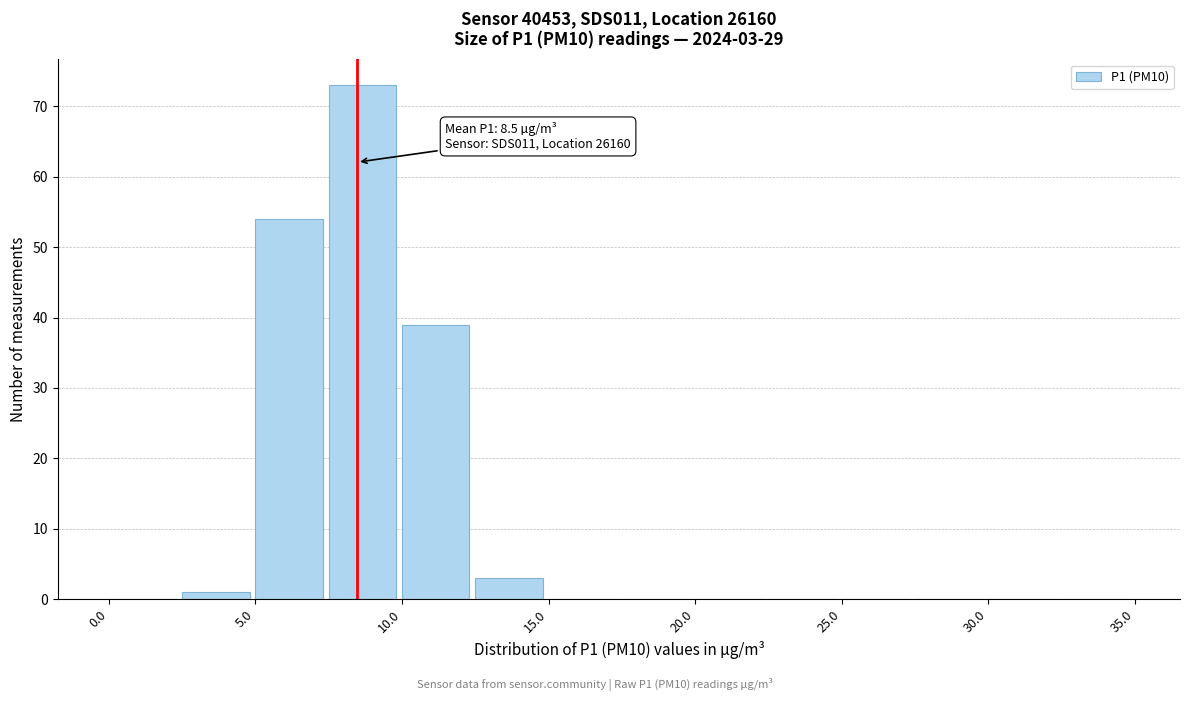

Which range on the x-axis has the tallest bar?

7.5 to 10.0